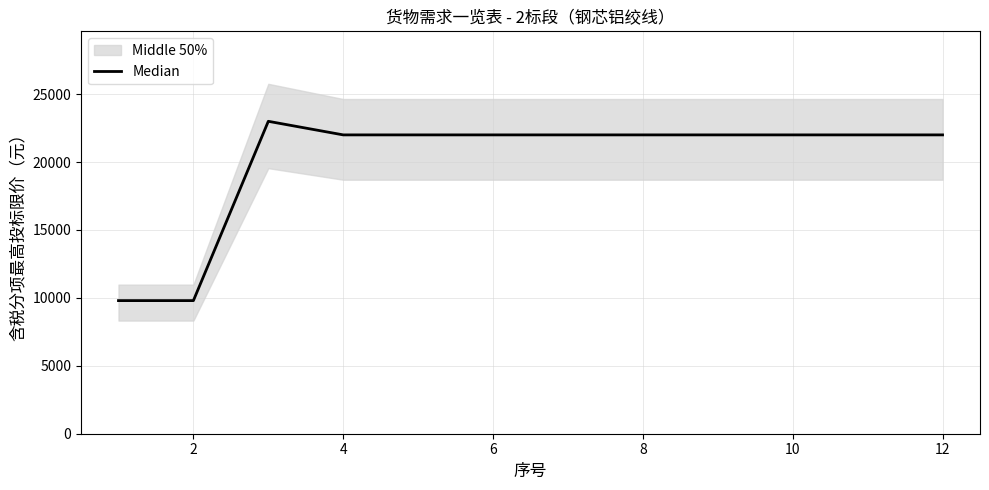

What is the difference between the maximum and minimum values?

13200